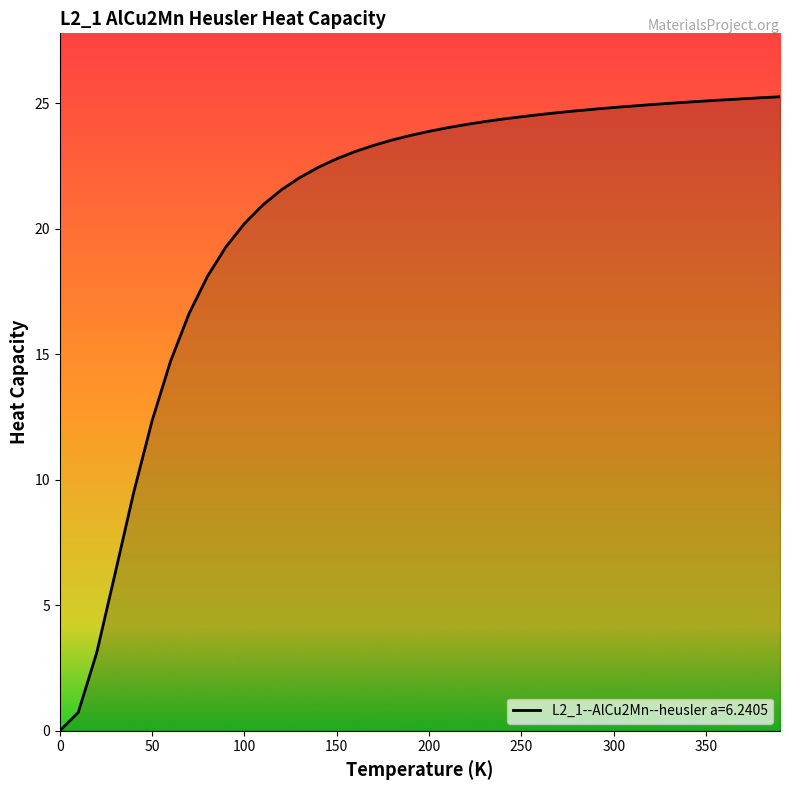

What is the difference between the maximum and minimum values?

25.3